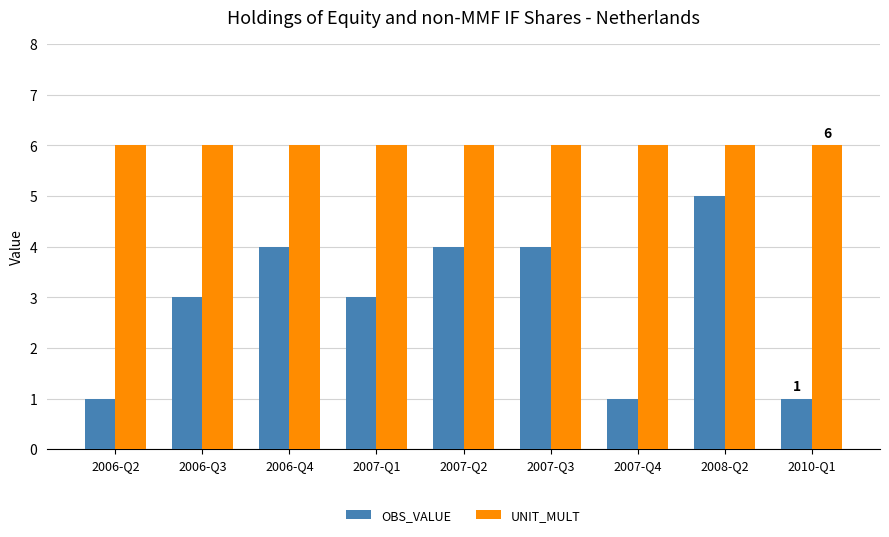

Reading left to right, what are all the values shown in this chart?

OBS_VALUE: 1	3	4	3	4	4	1	5	1
UNIT_MULT: 6	6	6	6	6	6	6	6	6